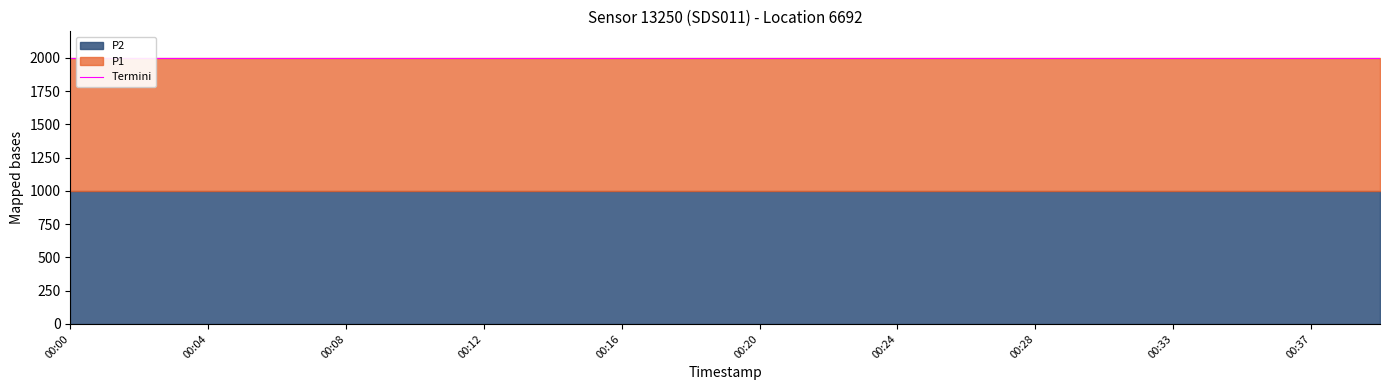

True or false: P1 and P2 cross at least once.

False